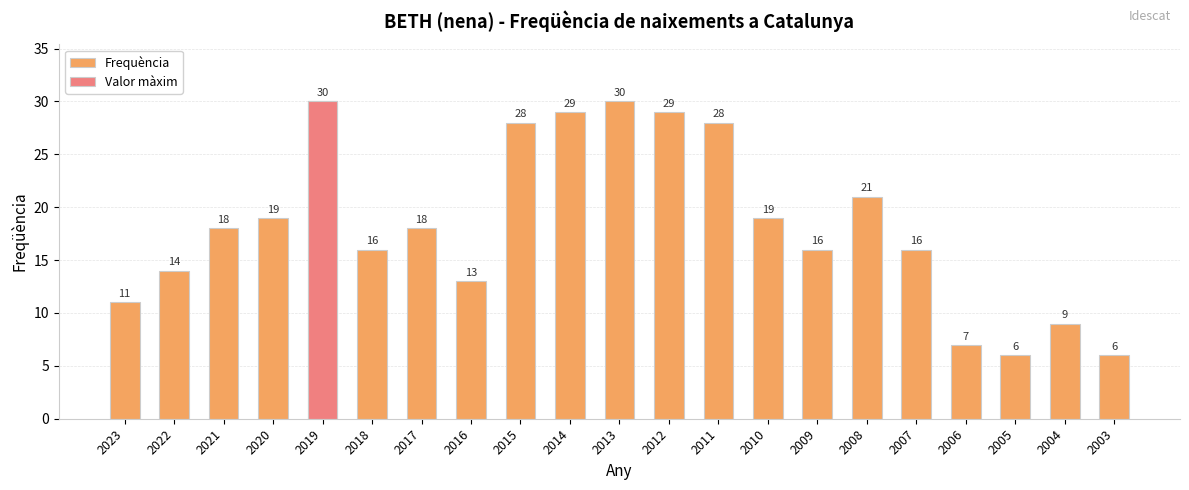

Does the chart contain stacked bars?

No